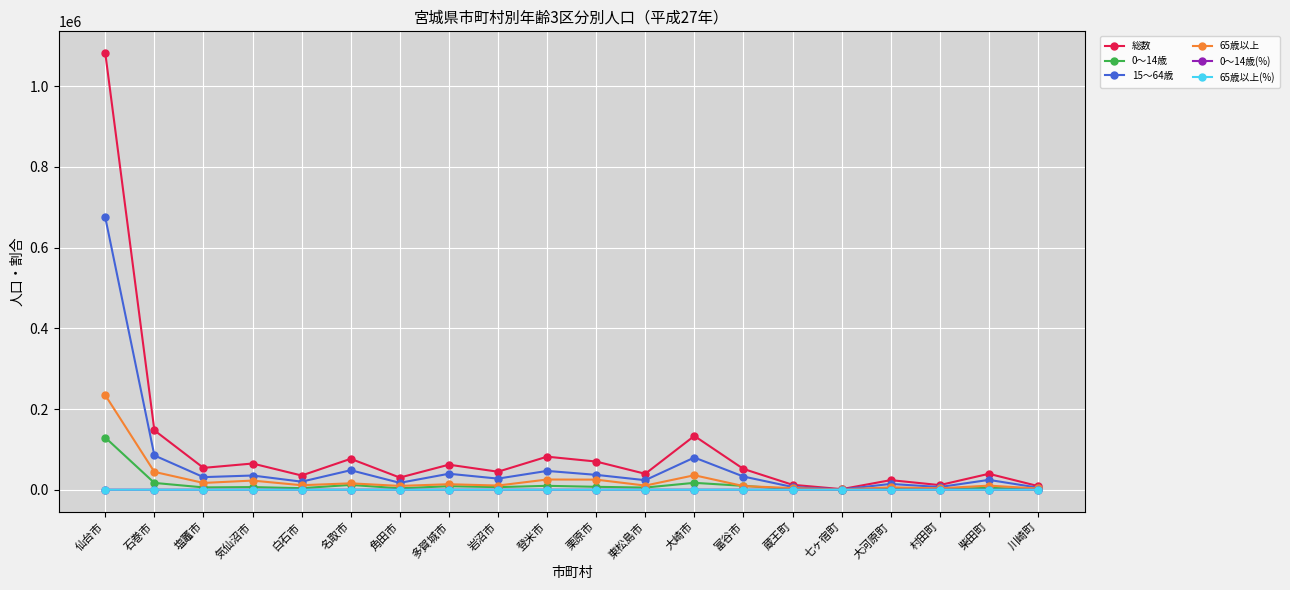

After their last crossing, which series has the higher values: 65歳以上(%) or 0～14歳(%)?

65歳以上(%)